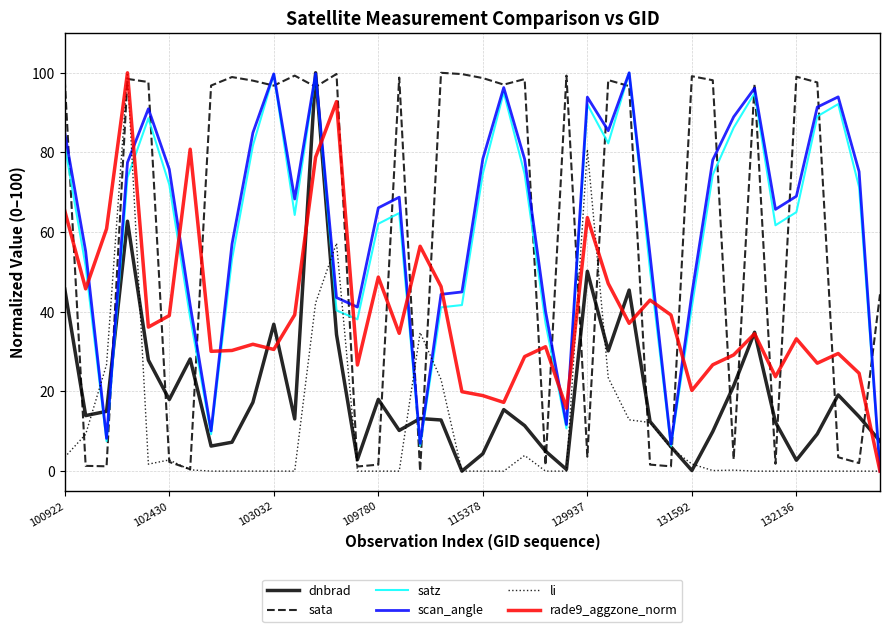

What is the highest value of the sata series?

100.0